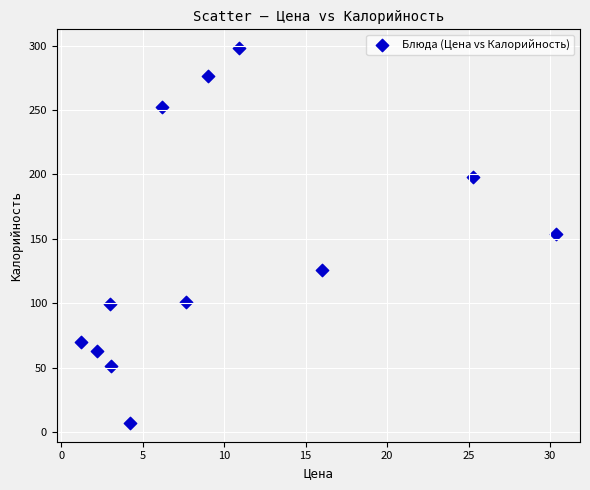

What is the range of Y values (max minus min)?

291